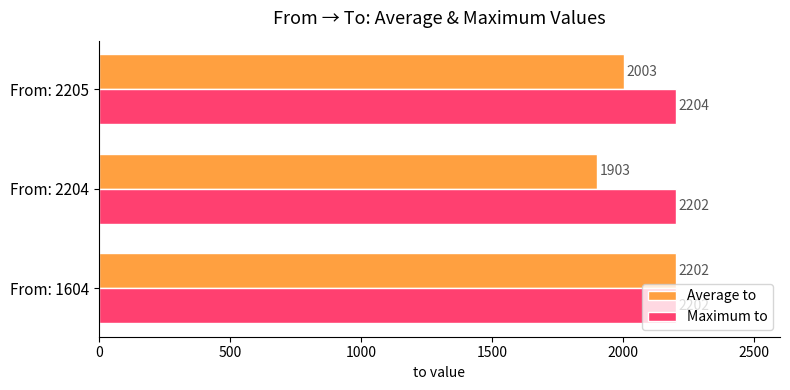

What are all the series names shown in the legend?

Average to, Maximum to